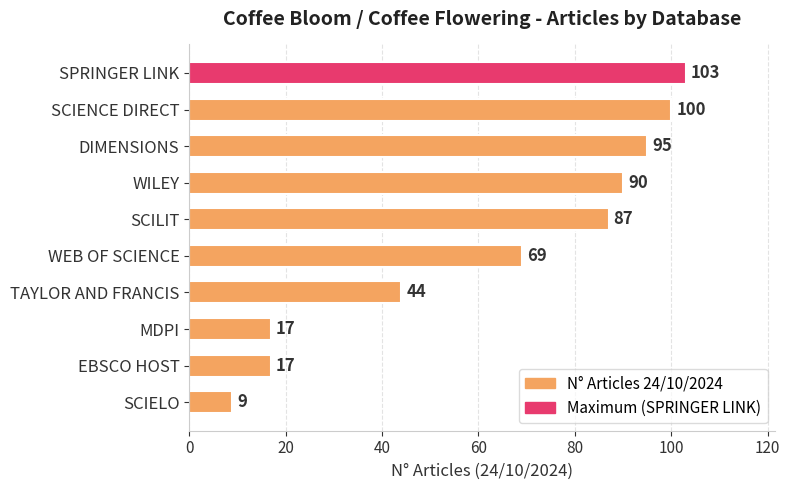

What is the difference between the maximum and minimum values?

94